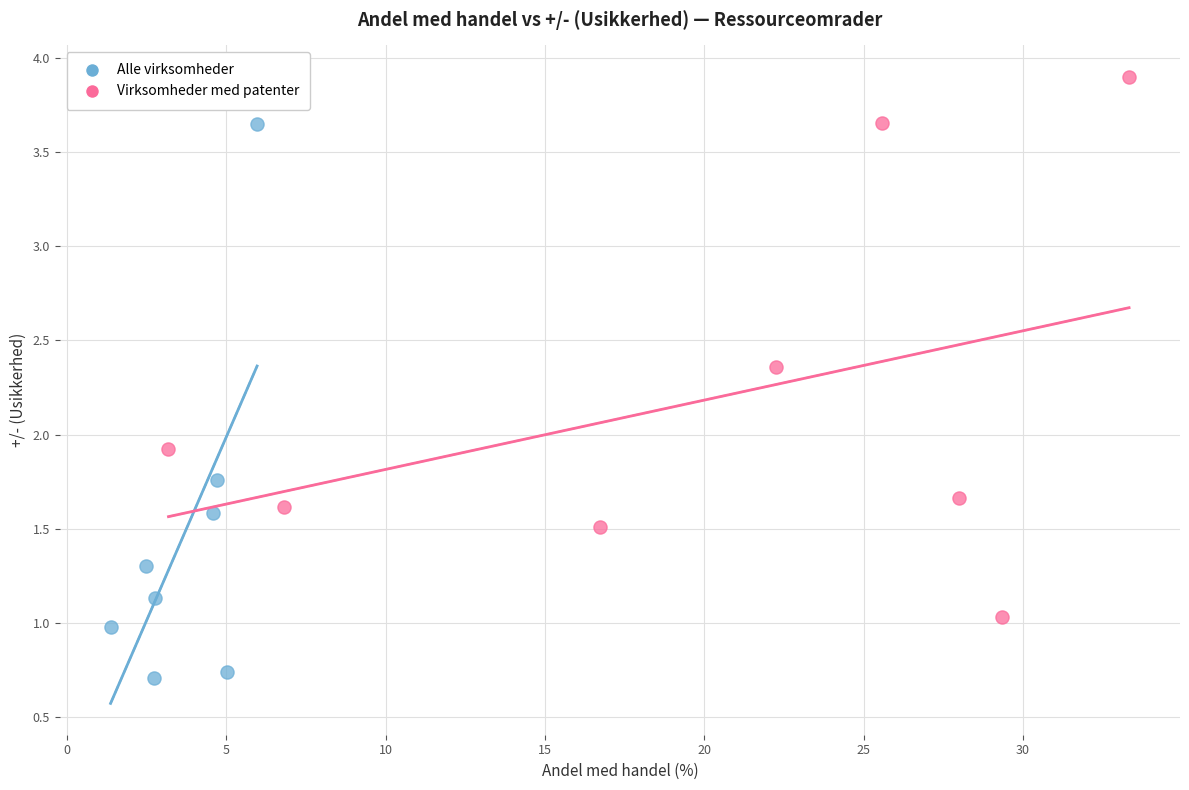

Which series has the widest spread of Y values?

Alle virksomheder